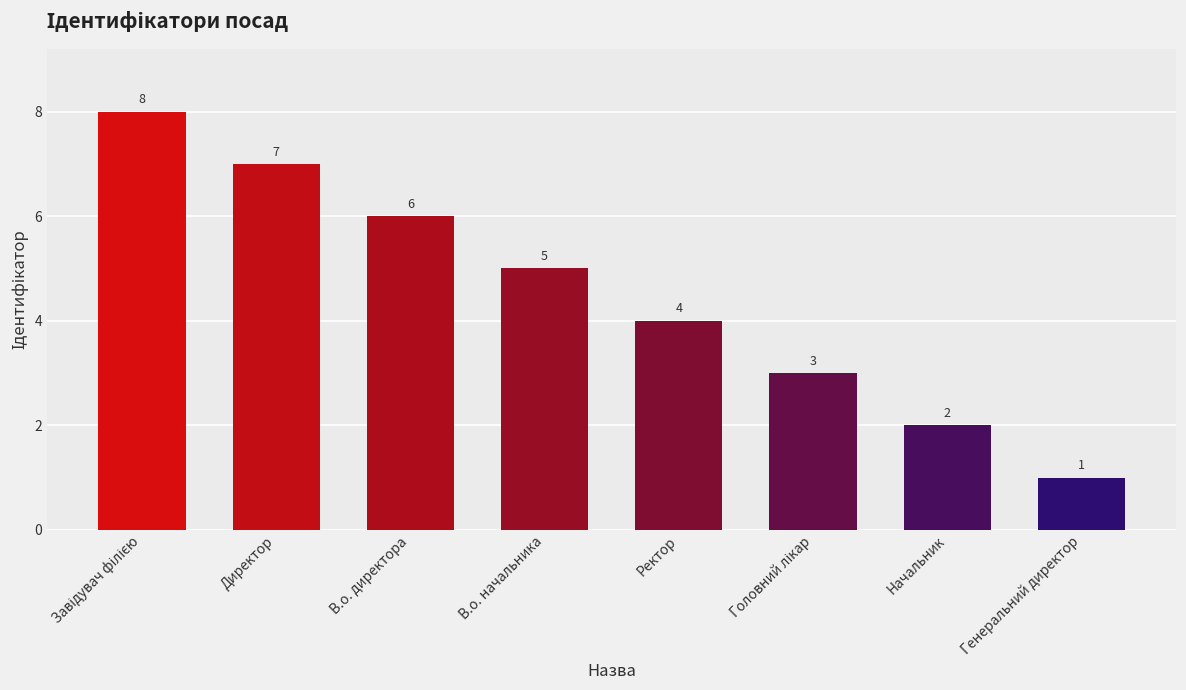

What is the value of the 7th bar from the left?

2